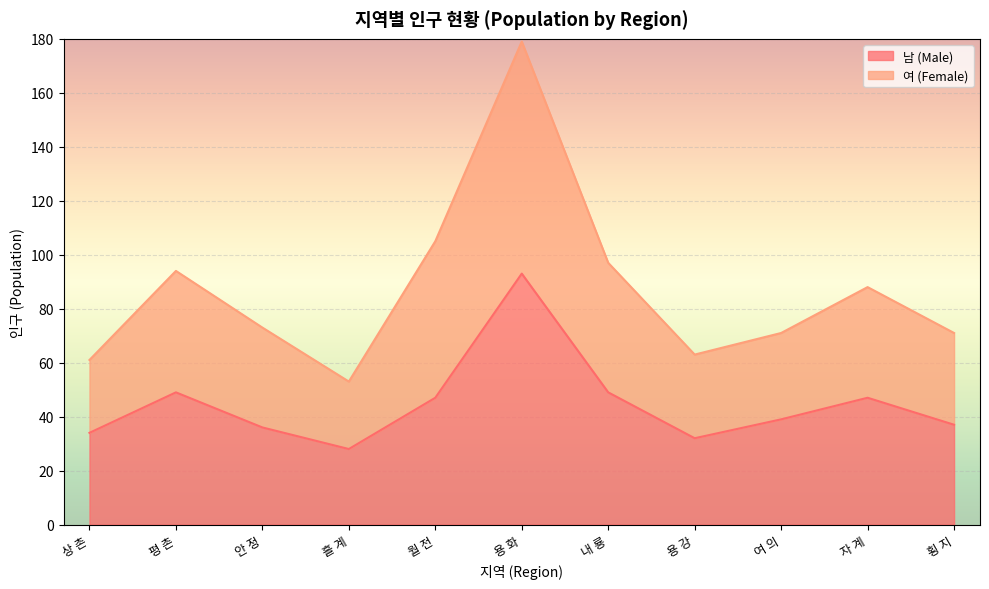

What is the minimum value for 남 (Male)?

28